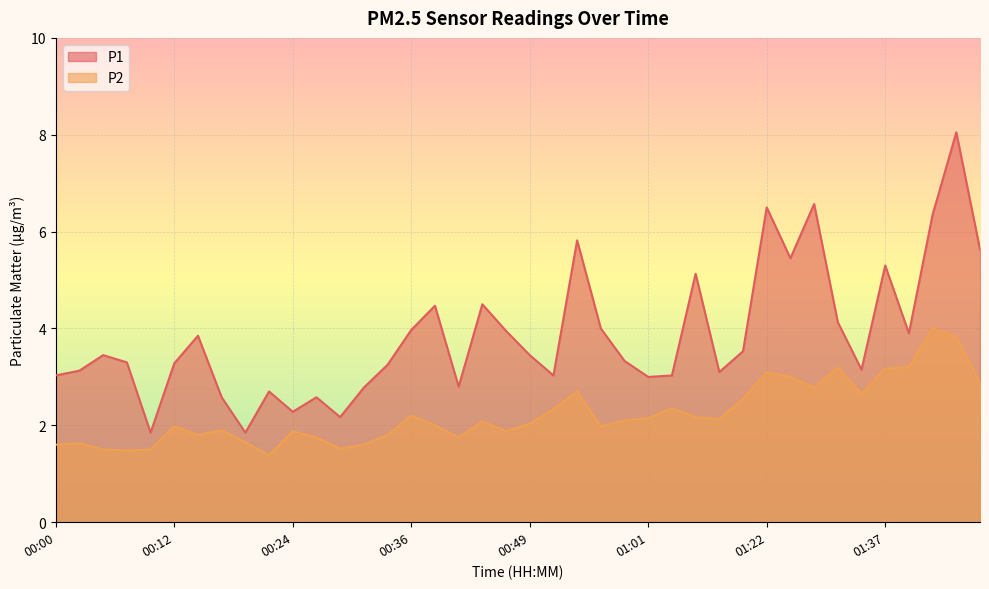

At 00:09, list the series in order from smallest to largest.

P2, P1